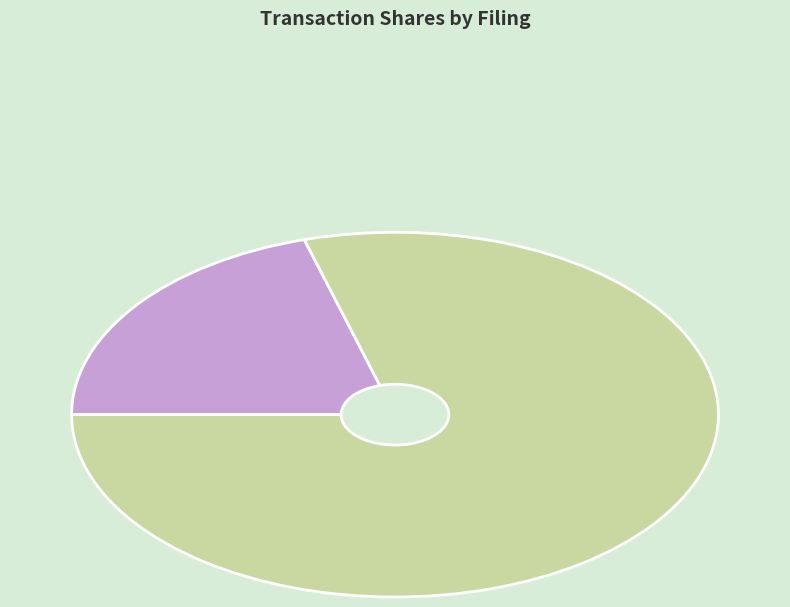

Is there any slice that represents more than half of the pie?

Yes